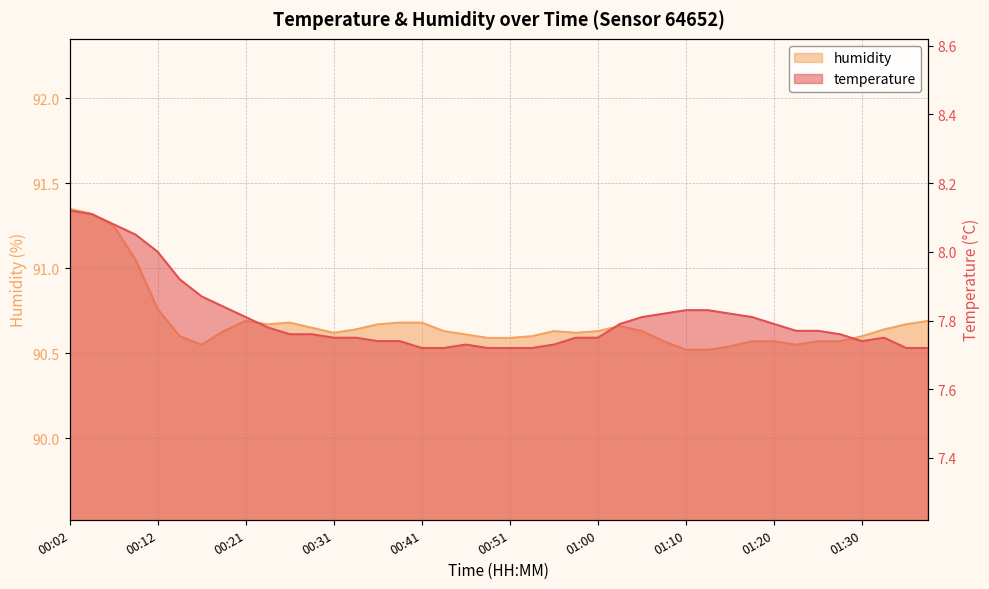

How many lines are shown in the chart?

2